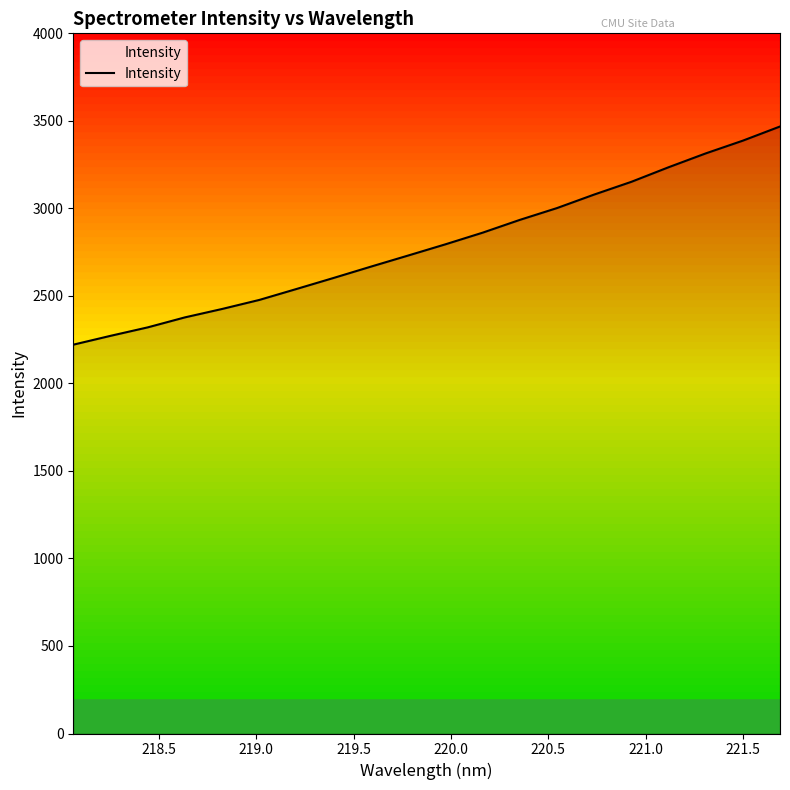

What is the difference between the maximum and minimum values?

1246.5